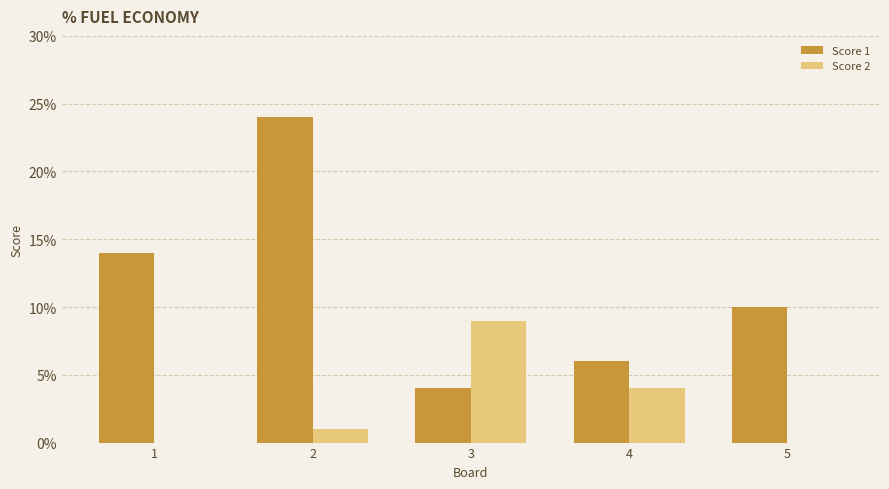

Which series has the largest total across all categories?

Score 1